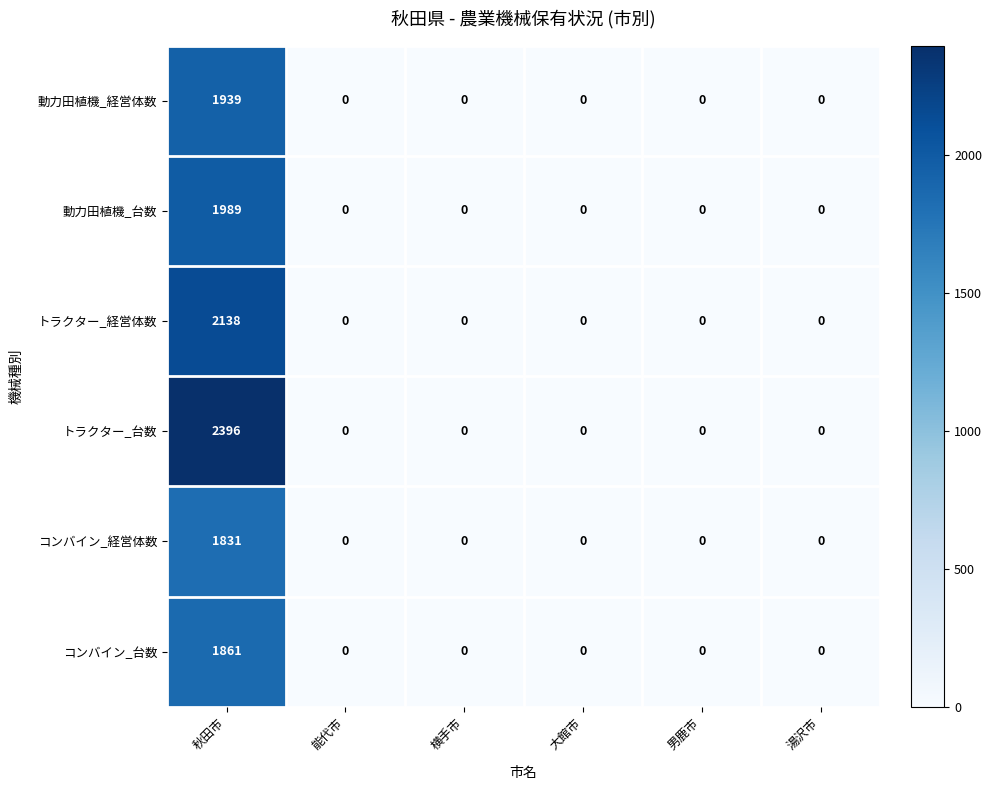

True or false: 動力田植機_経営体数 has a value of 935 at 大館市.

False